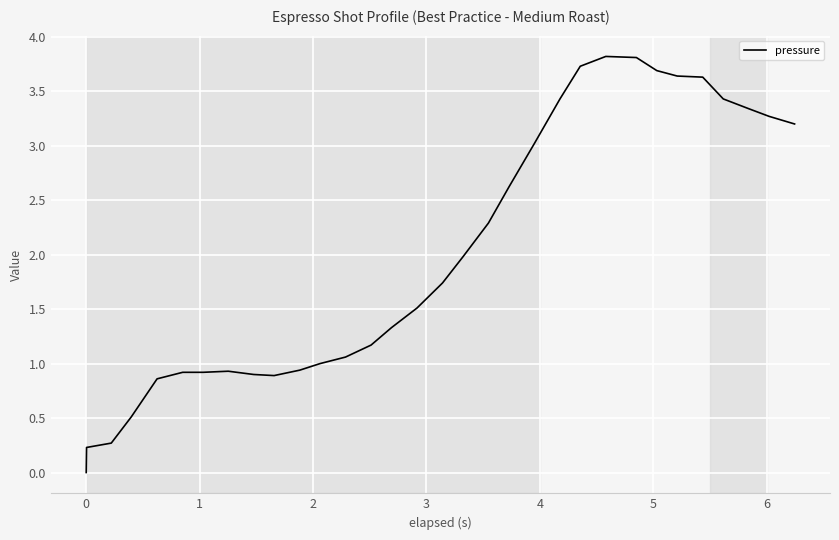

How many positive values are there?

31